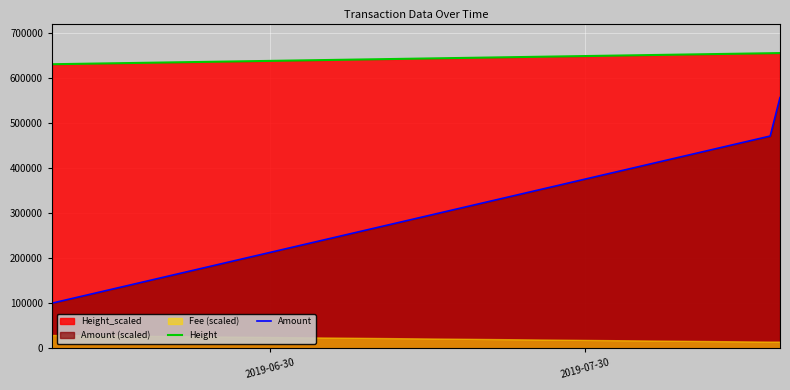

What is the maximum value for Amount?

555900